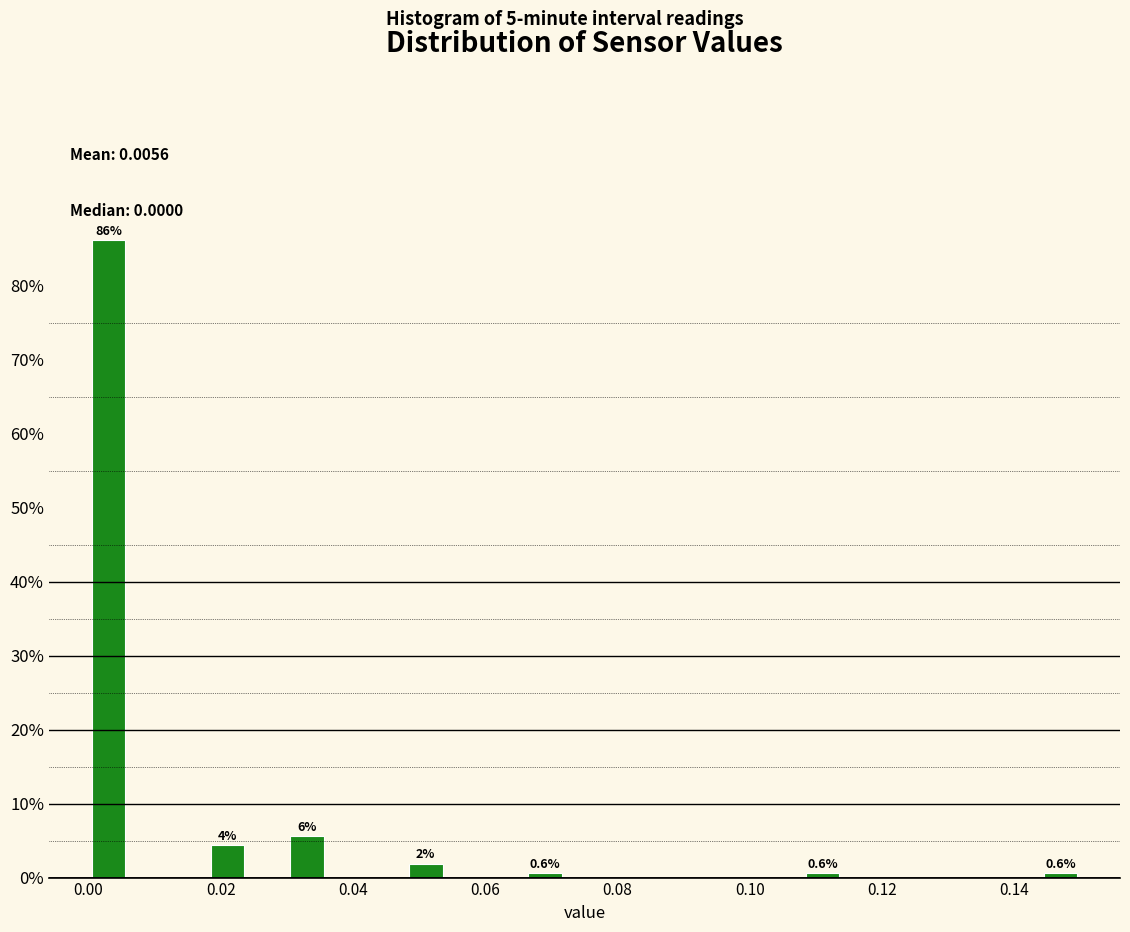

Around what value on the x-axis is the tallest bar? Give the approximate position of its centre, as read against the axis.

0.004